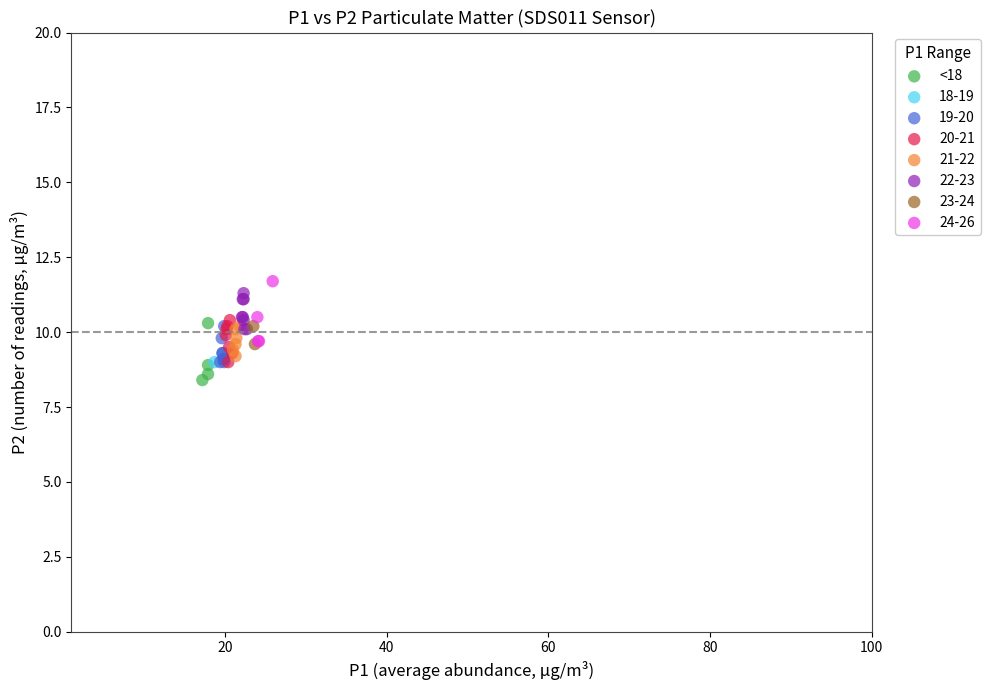

What are all the series names shown in the legend?

<18, 18-19, 19-20, 20-21, 21-22, 22-23, 23-24, 24-26